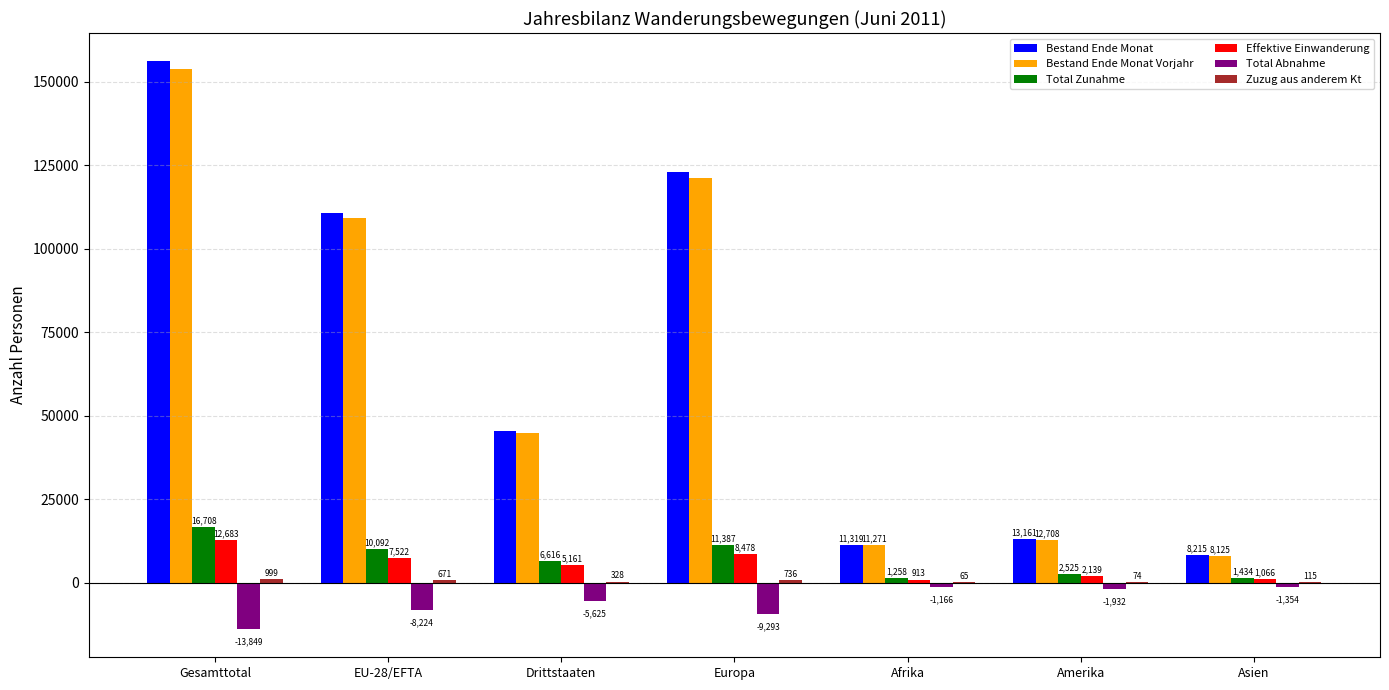

What is the maximum value for Total Abnahme?

-1166